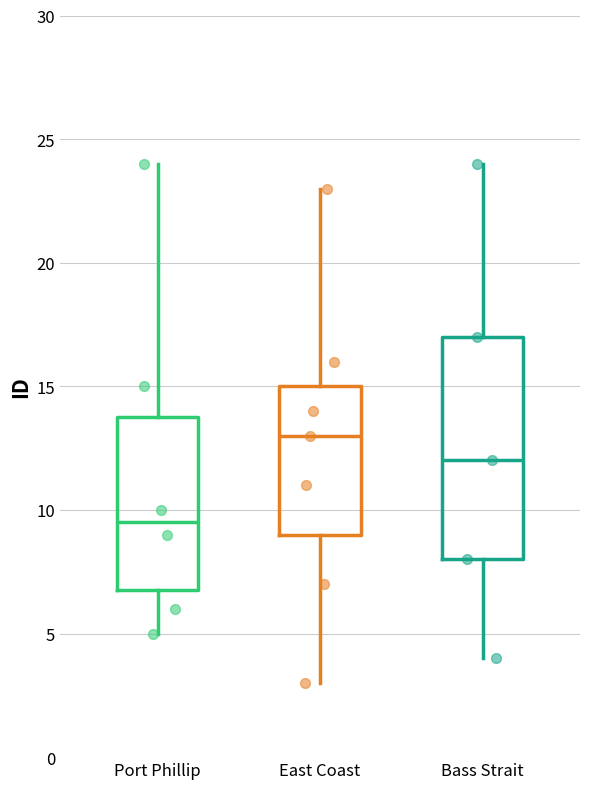

Which box is the tallest, from its lower edge to its upper edge?

Bass Strait